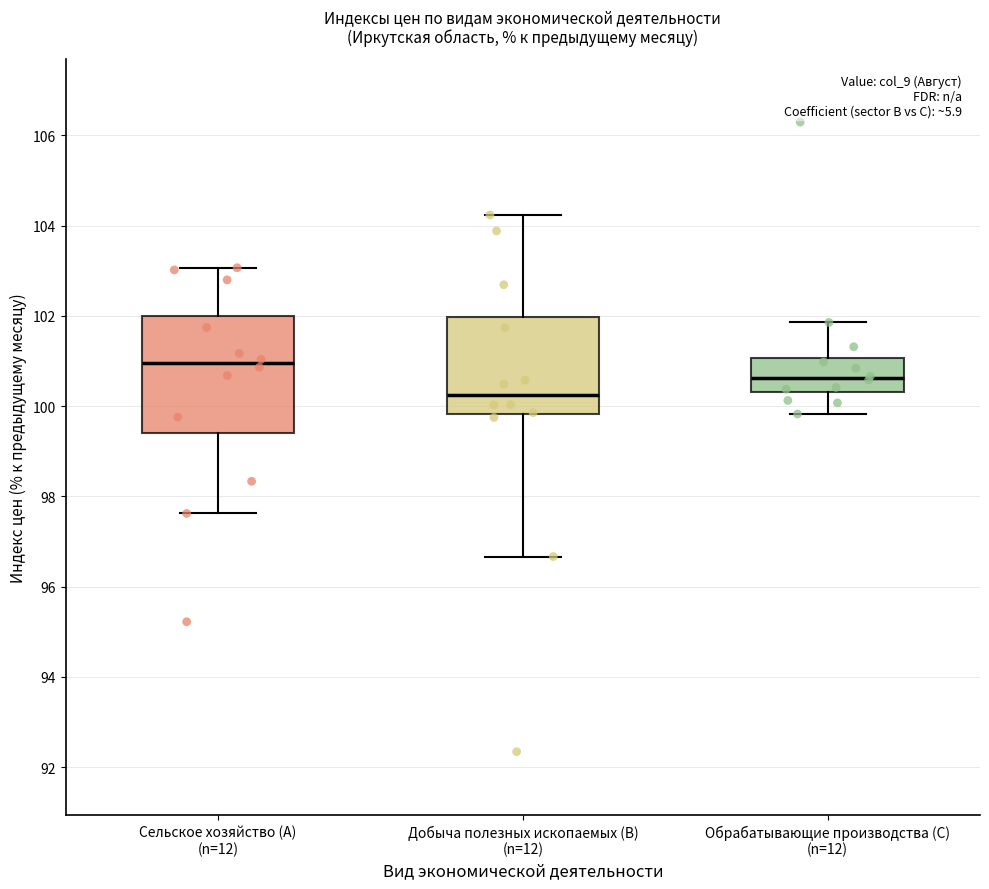

Which box's median line is the highest?

Сельское хозяйство (A) (n=12)